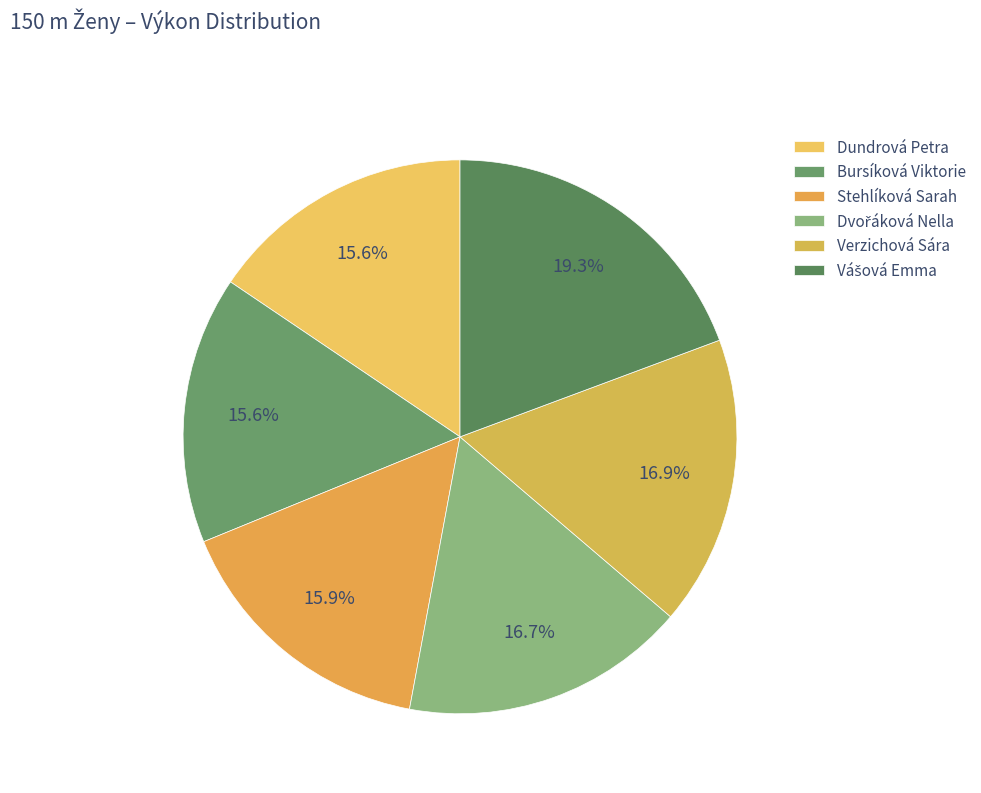

What is the change in value from Dundrová Petra to Dvořáková Nella?

+1.6